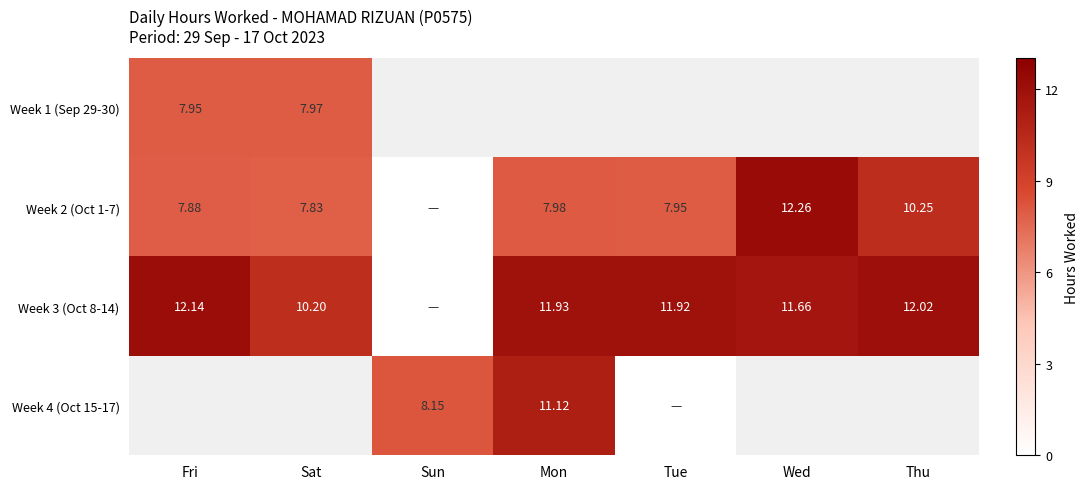

Is the value of Week 3 (Oct 8-14) at Thu greater than the value of Week 2 (Oct 1-7) at Mon?

Yes